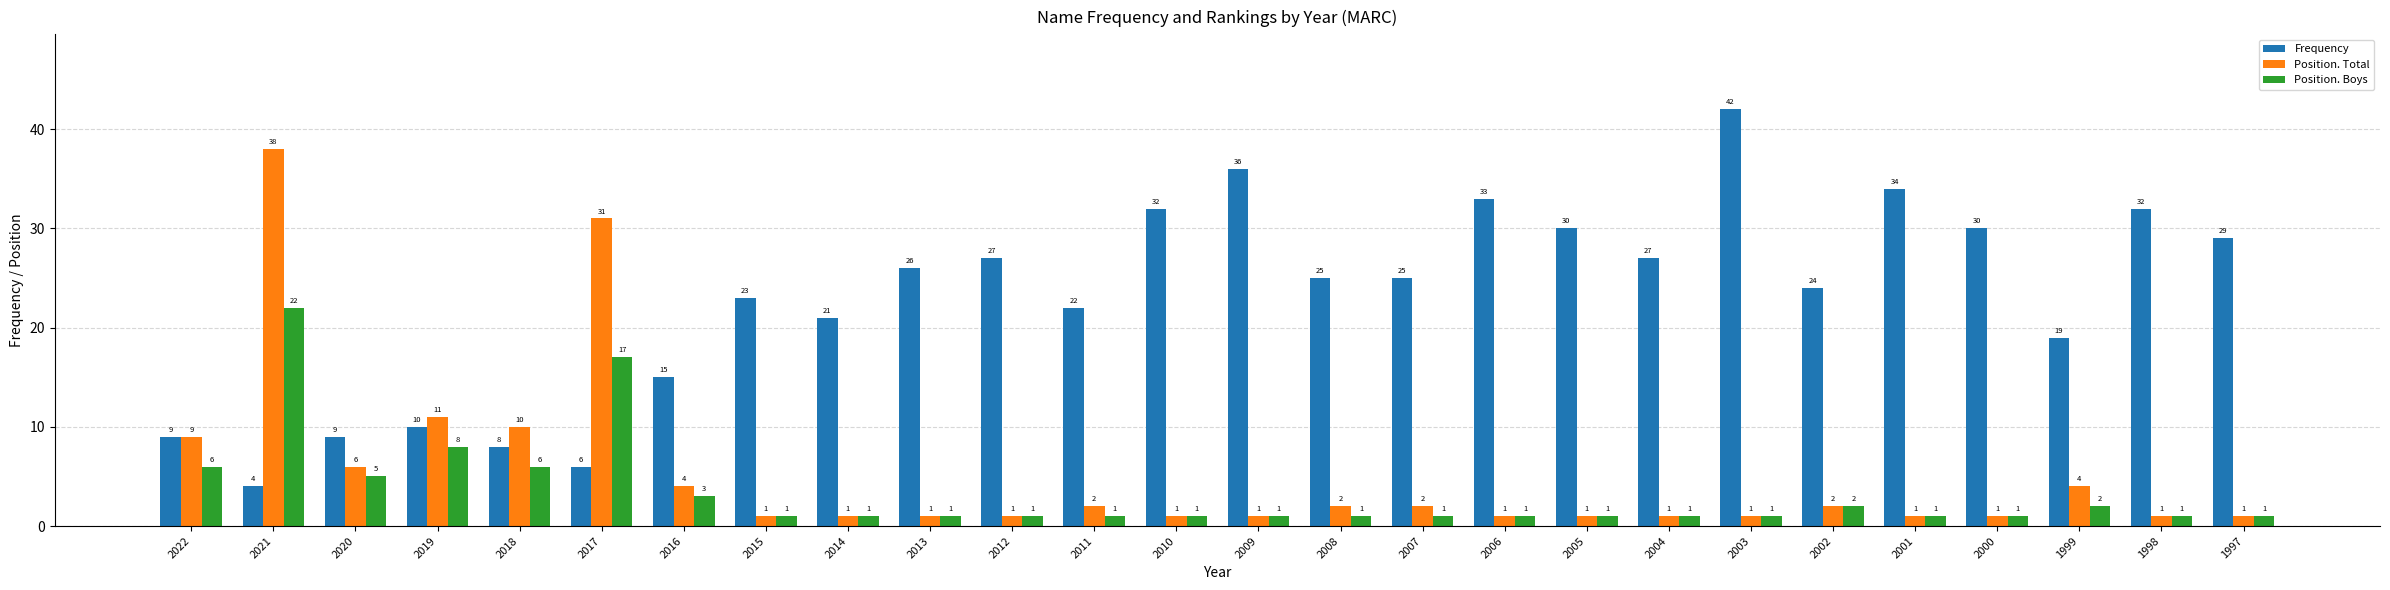

Is the value of Frequency at 2006 greater than the value of Position. Total at 2009?

Yes